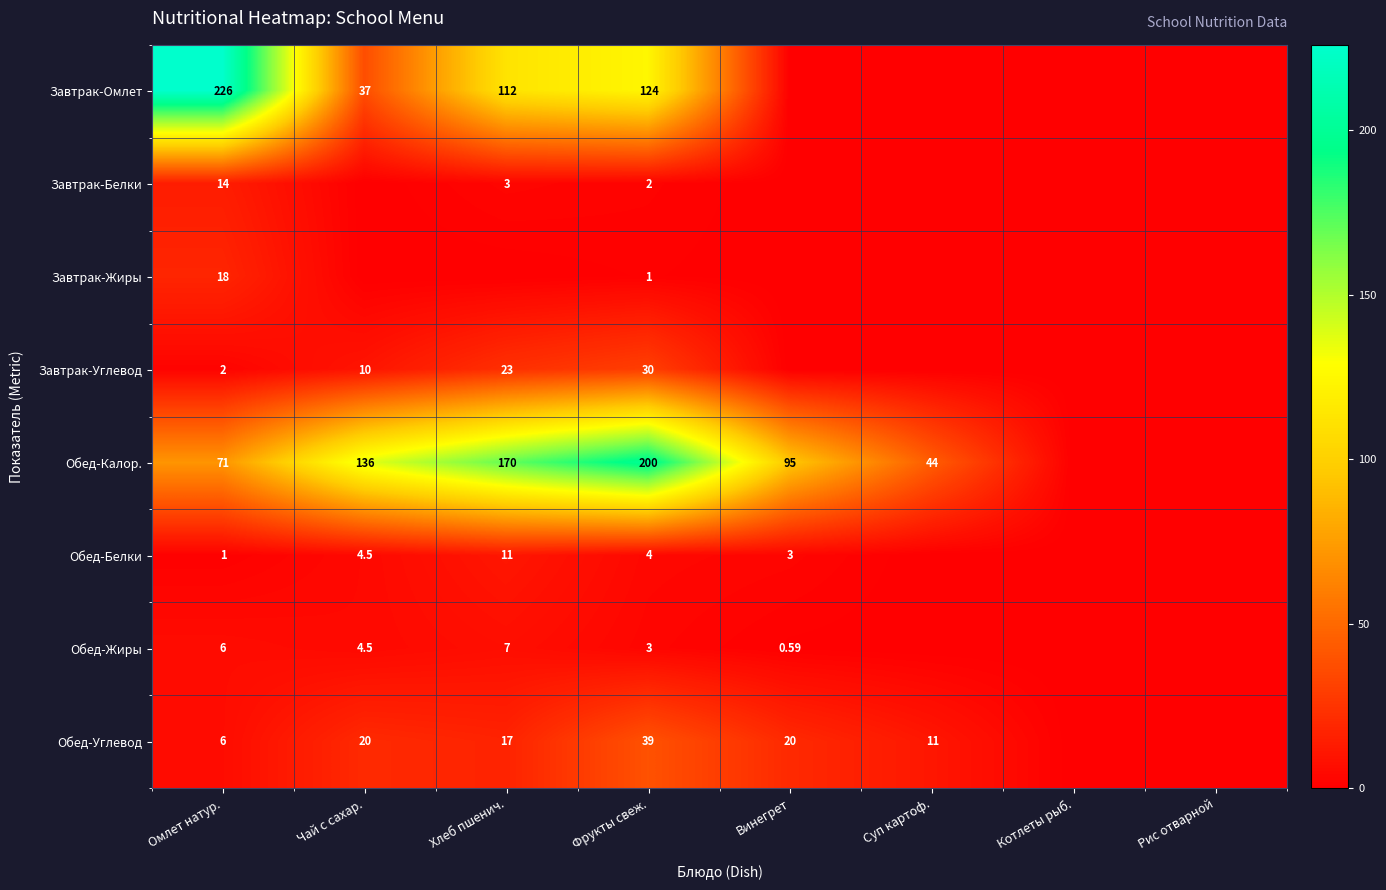

What is the sum of the Обед-Белки values at Фрукты свеж. and Омлет натур.?

5.0